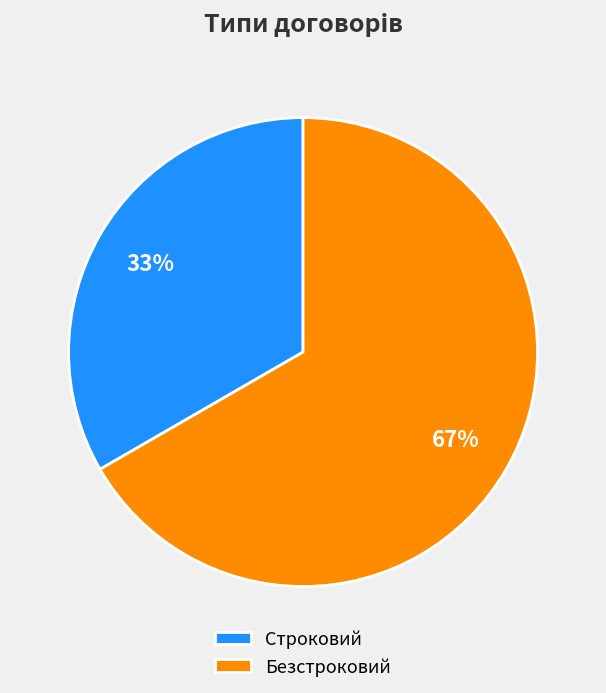

Which category has the smallest portion of the pie?

Строковий